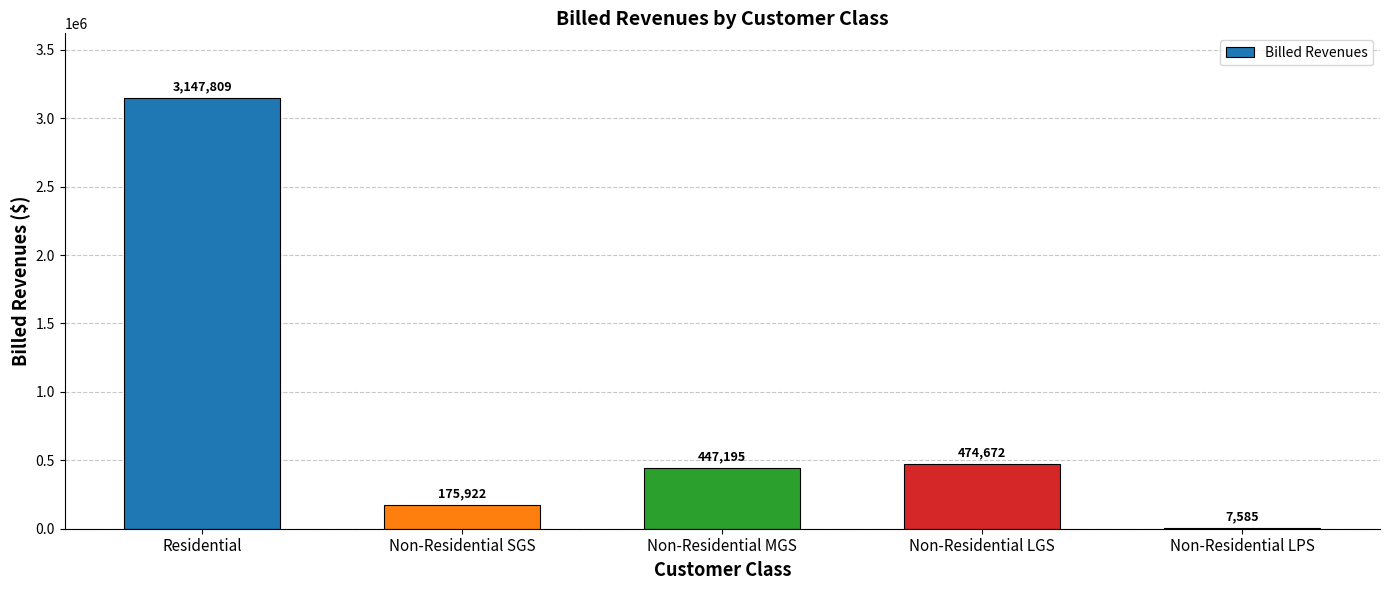

Between Residential and Non-Residential LPS, which is larger?

Residential